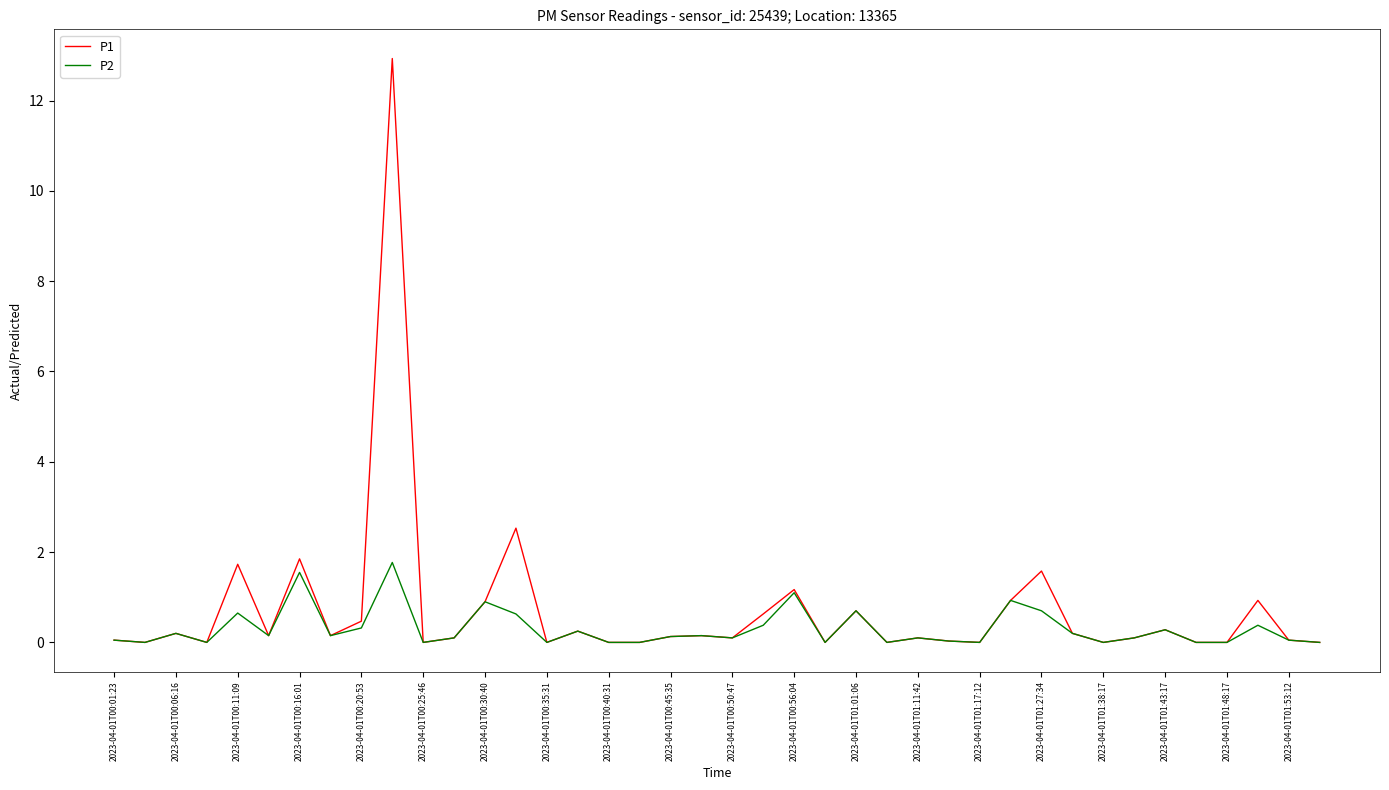

Rank the series by their maximum value, from highest to lowest.

P1, P2